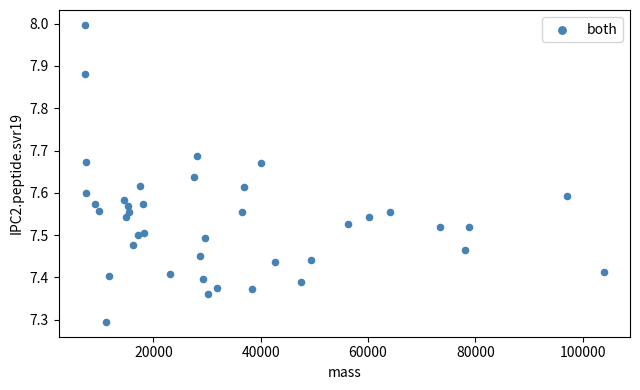

What is the range of Y values (max minus min)?

0.7